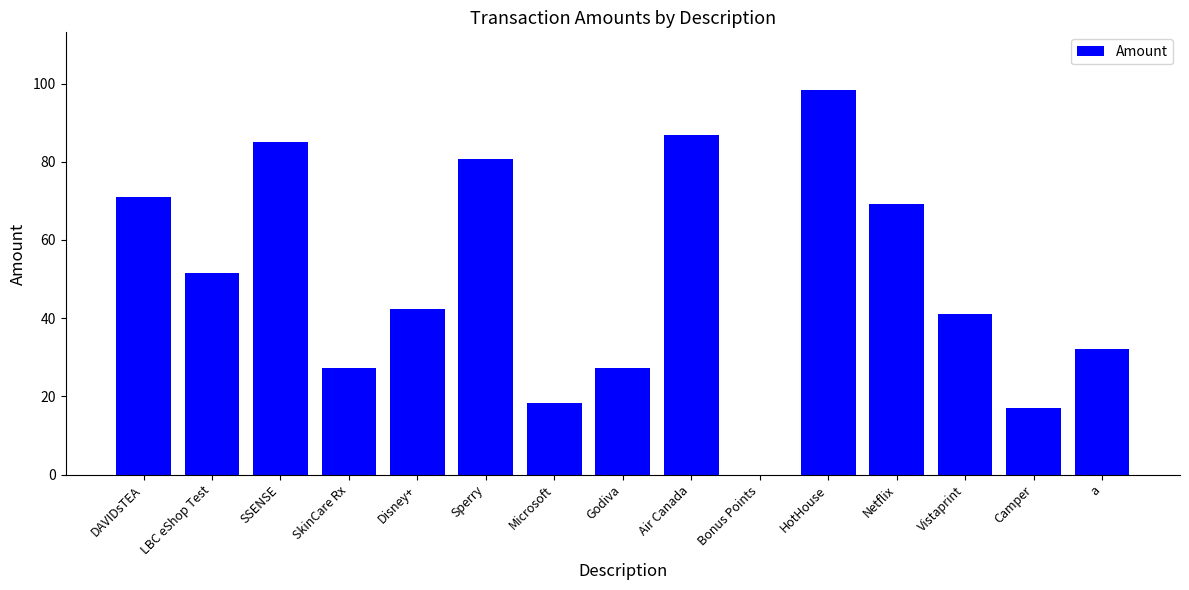

Is it true that the value at Sperry is 48.2?

False